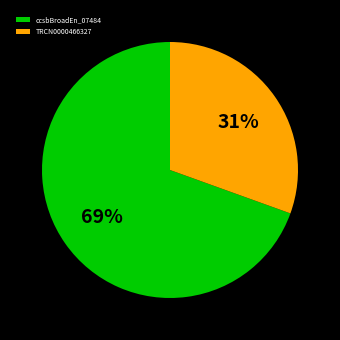

What percentage is the ccsbBroadEn_07484 slice, to the nearest percent?

69%